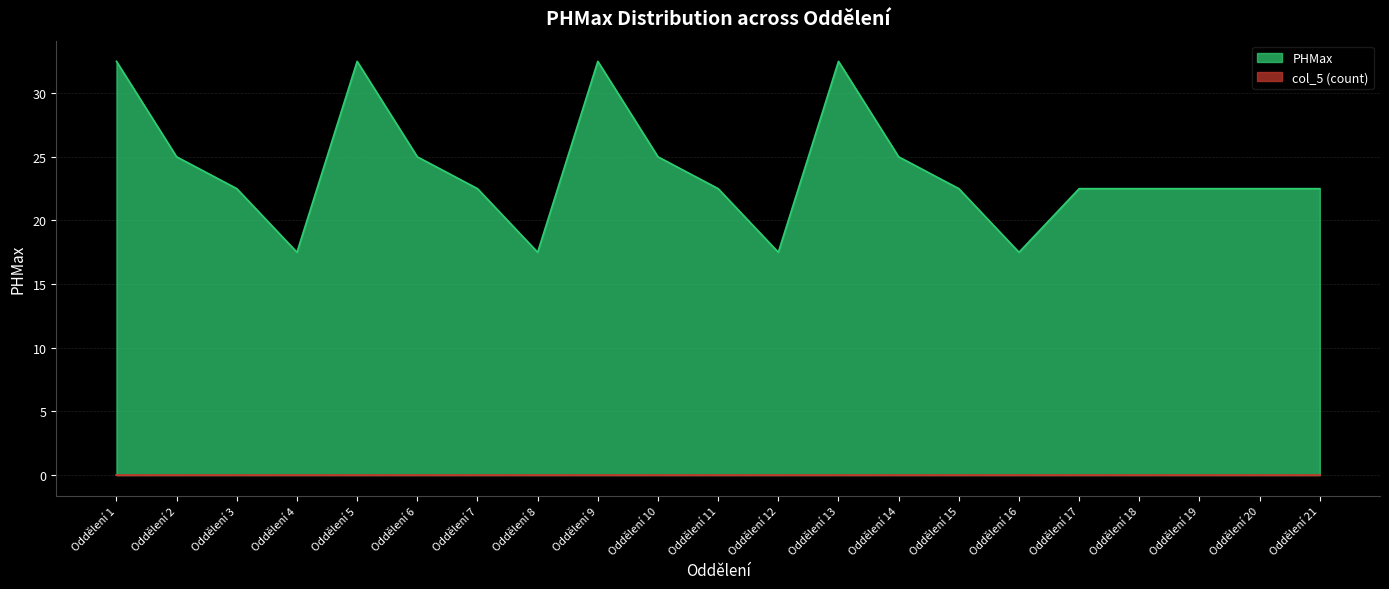

What is the ratio of the value at Oddělení 9 to the value at Oddělení 20?

1.4